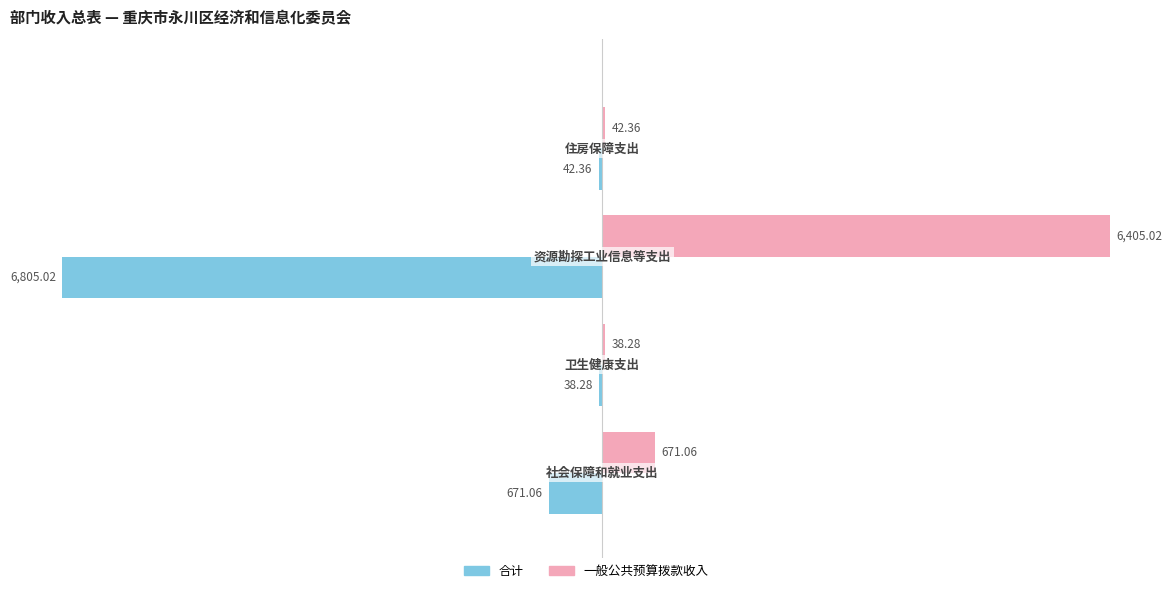

What is the sum of all 一般公共预算拨款收入 values?

7156.7